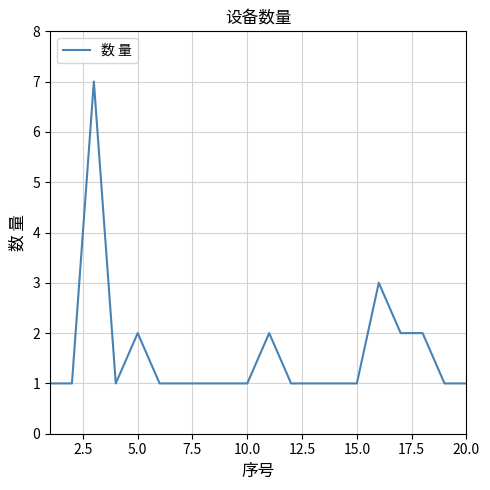

What is the maximum value shown in the chart?

7